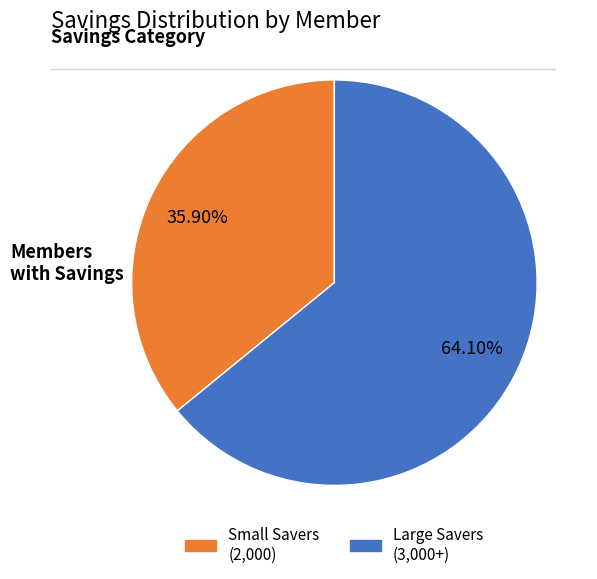

Is there a majority slice in this chart?

Yes